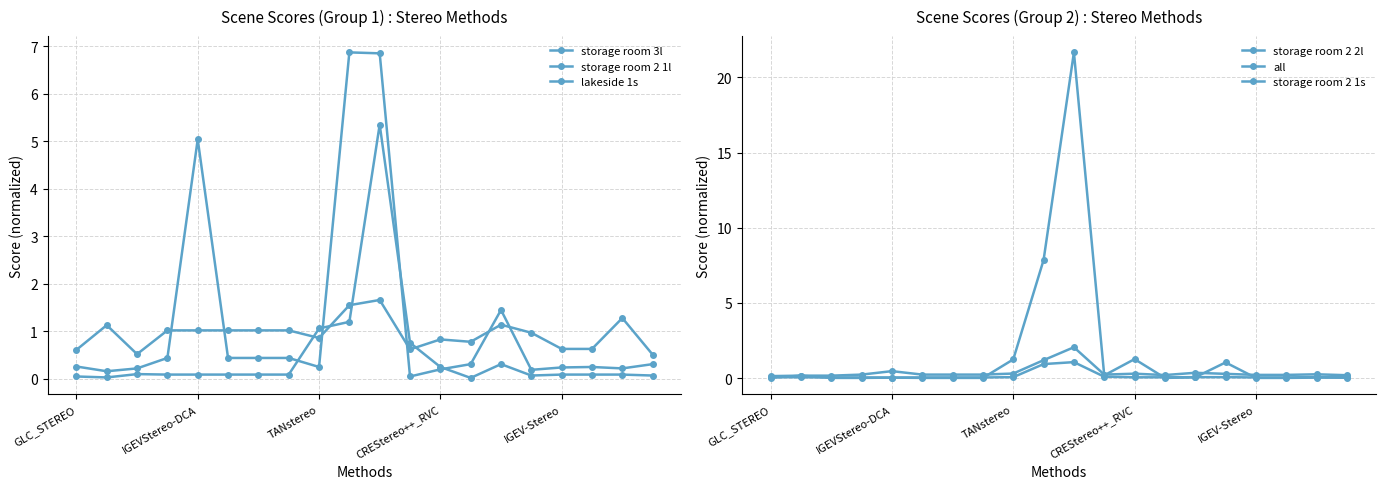

What is the difference between the highest and lowest values at 10?

20.6